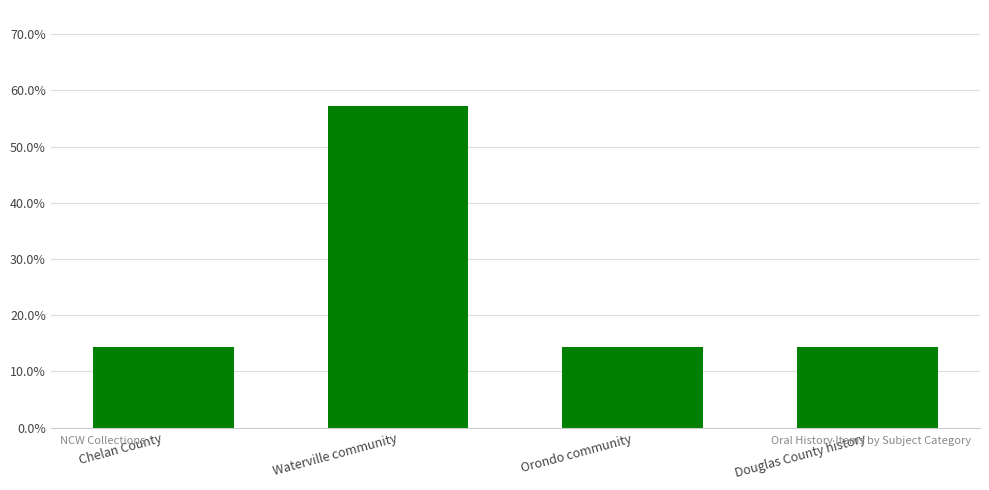

Reading right to left, extract all data points from this chart.

0.1	0.1	0.6	0.1